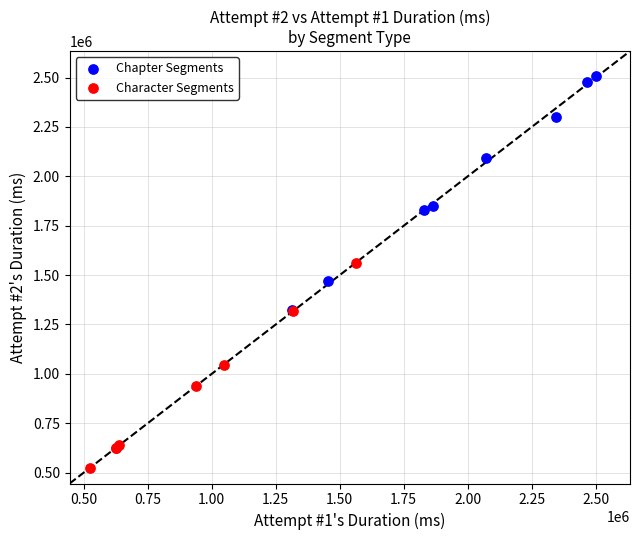

Which series contains the lowest Y value?

Character Segments